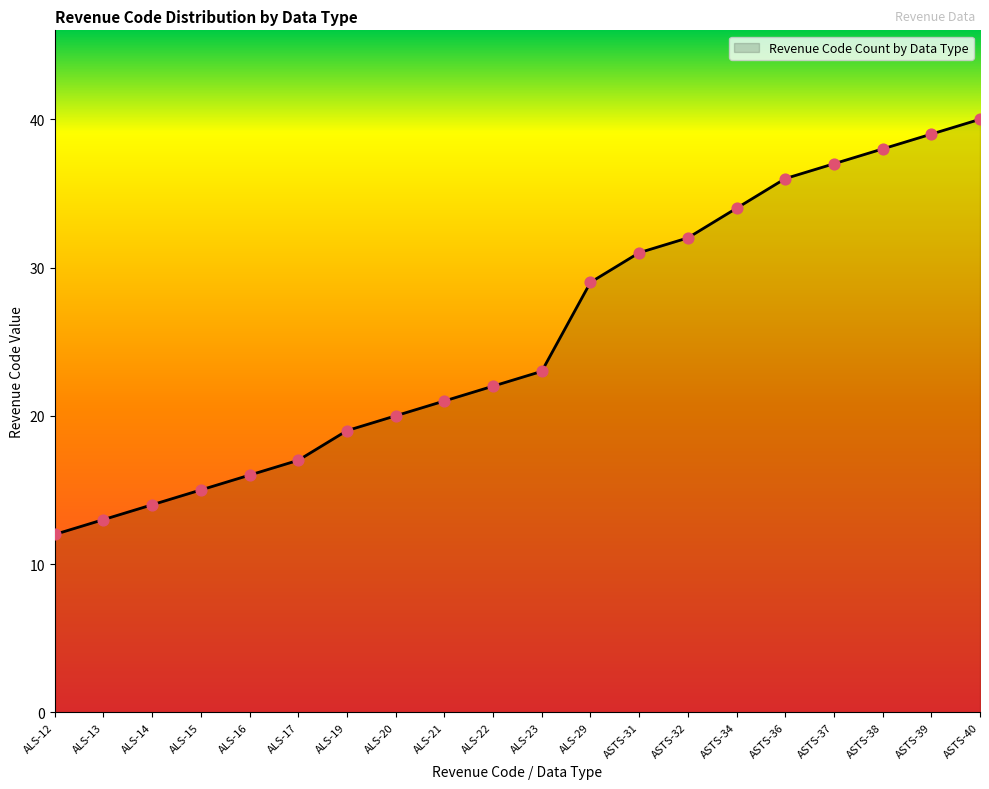

Approximately how many times larger is the value at ALS-13 compared to ASTS-39?

0.3